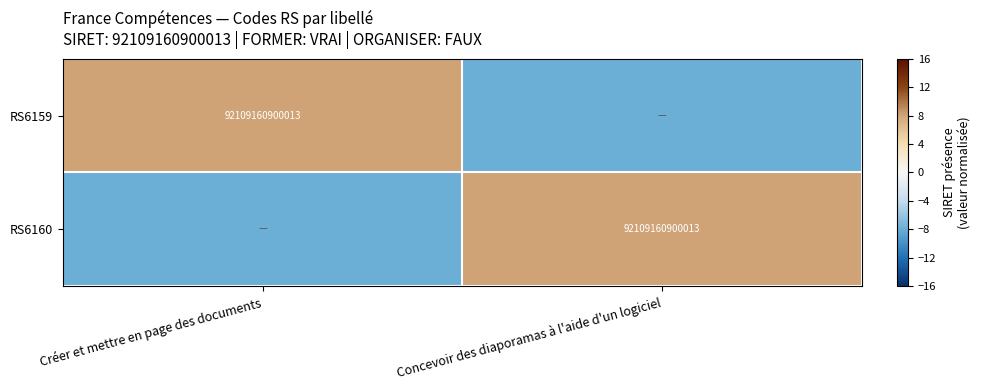

Between Concevoir des diaporamas à l'aide d'un logiciel and Créer et mettre en page des documents, which is larger?

Créer et mettre en page des documents